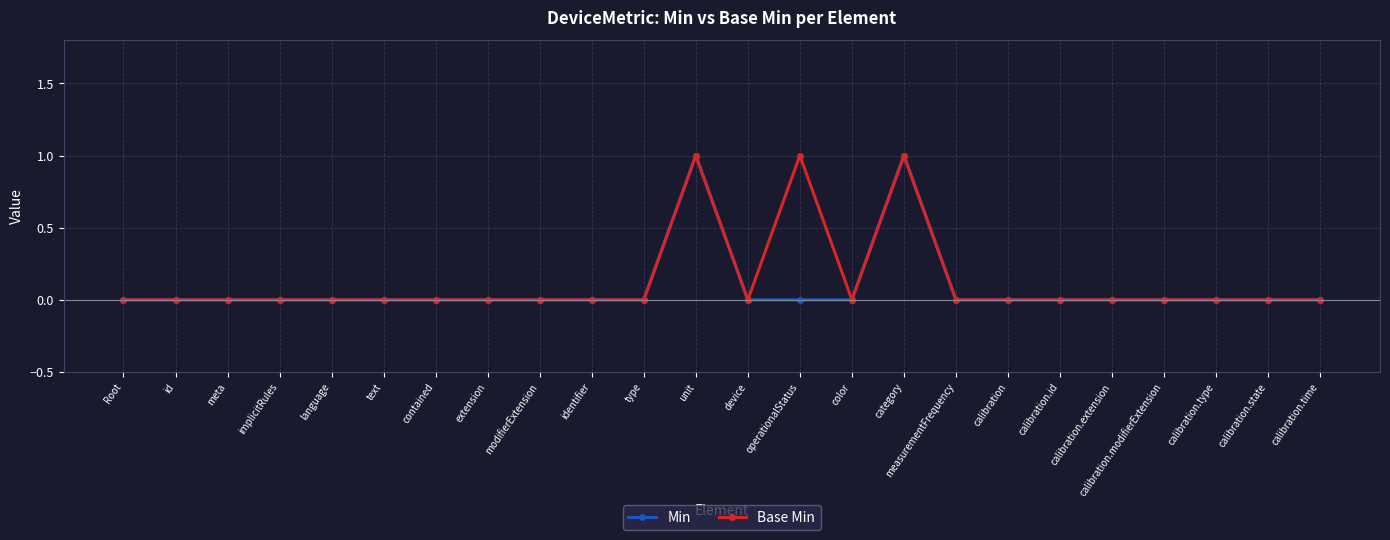

What is the label of the 22nd point from the right?

meta